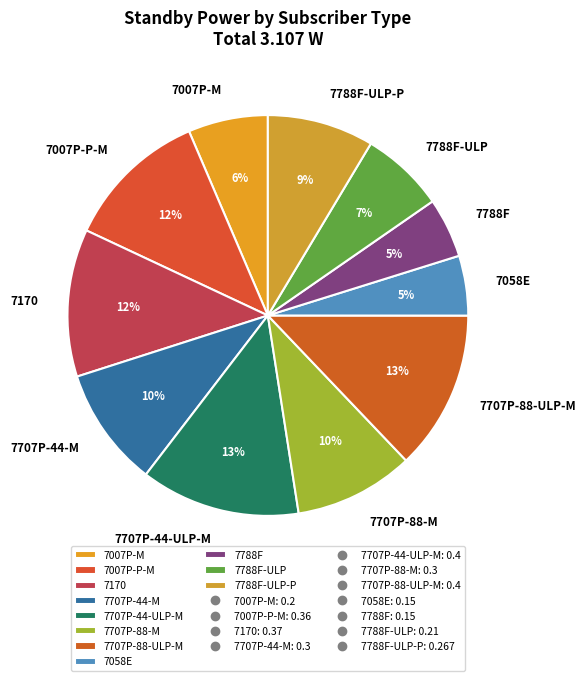

Does any single category account for the majority?

No